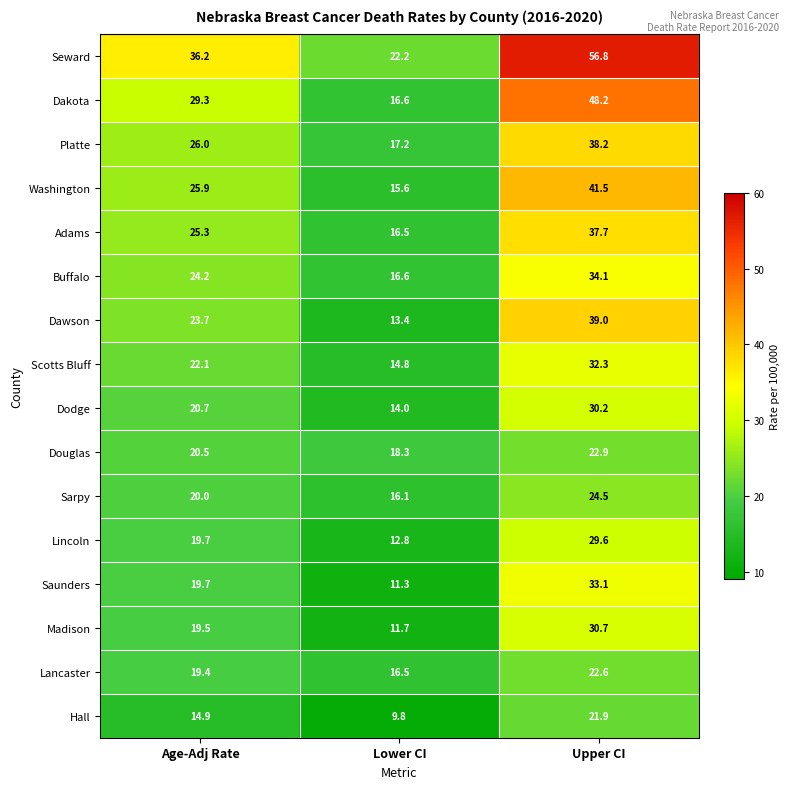

Which series has the largest total across all categories?

Seward